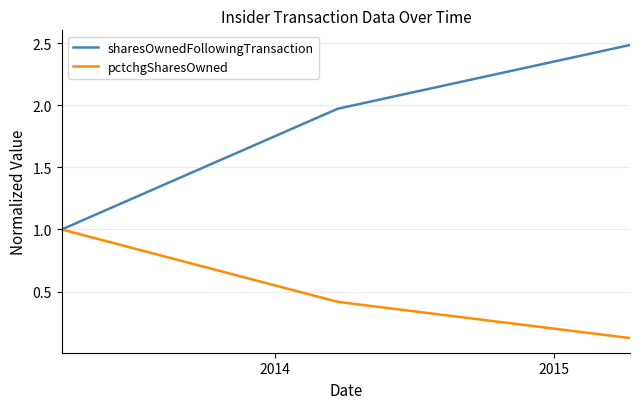

Does the chart display data point markers on the line(s)?

No